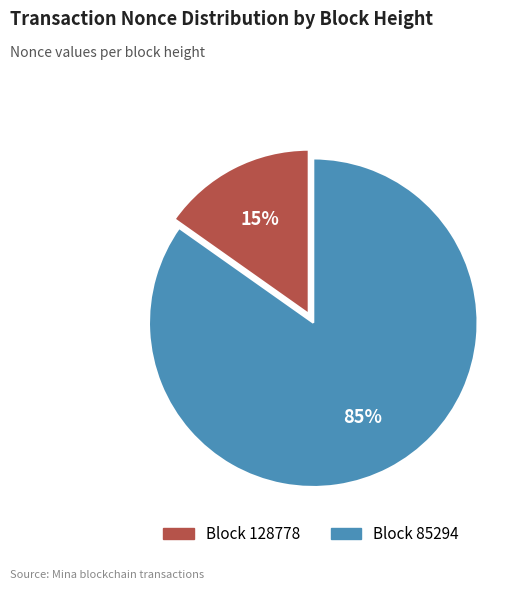

Is there a majority slice in this chart?

Yes